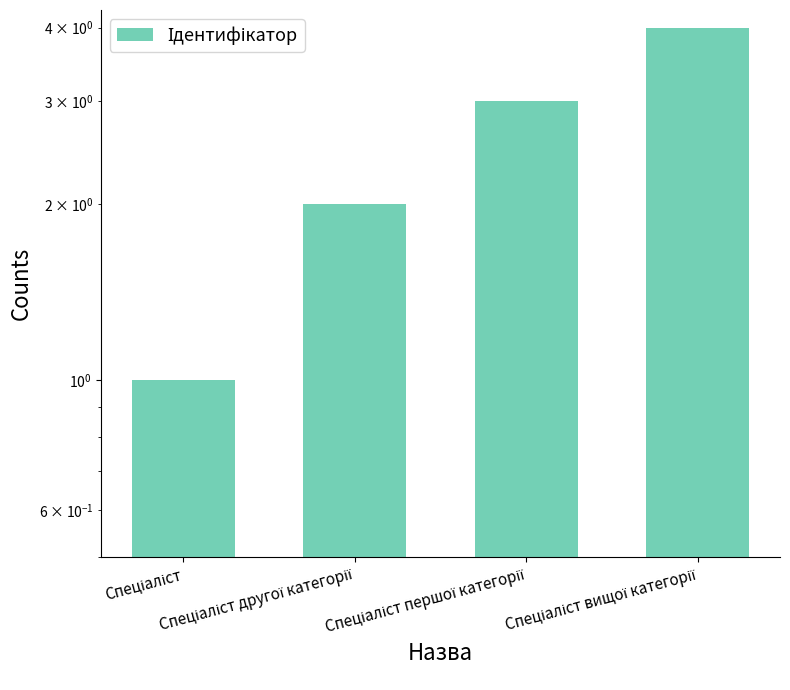

Where does the data first go above 3?

Спеціаліст вищої категорії